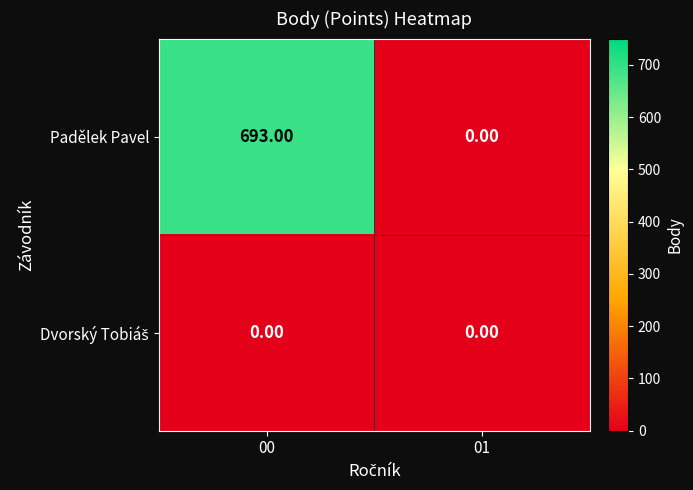

What is the sum of all Padělek Pavel values?

693